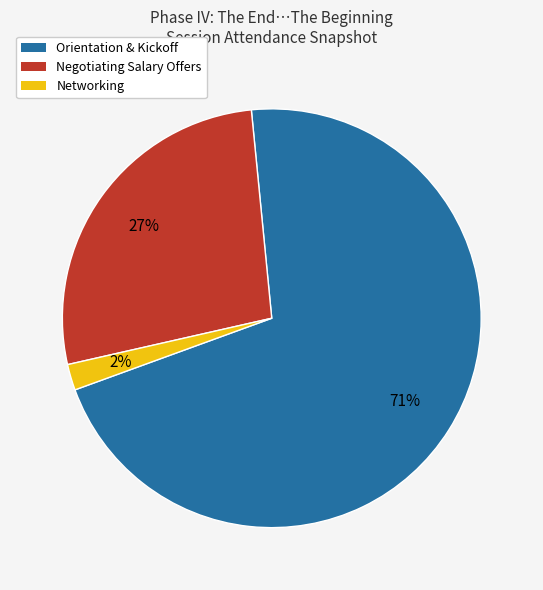

Which slice is the largest?

Orientation & Kickoff